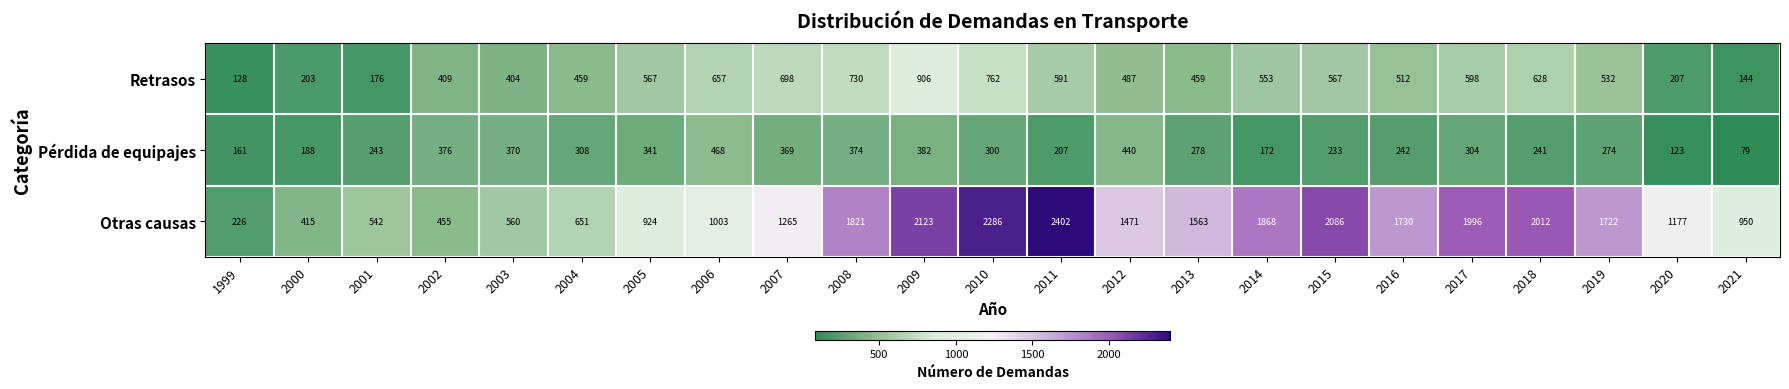

What is the difference between the maximum and minimum values in the Pérdida de equipajes series?

389